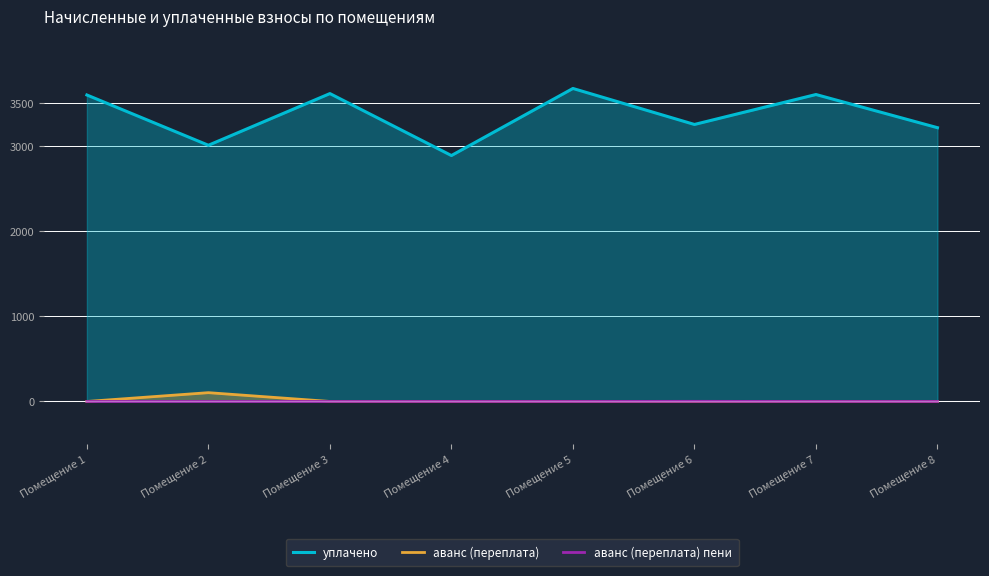

Reading right to left, list all the values displayed in this chart.

уплачено: 3211.0	3600.1	3248.9	3671.1	2884.5	3611.1	3004.9	3594.7
аванс (переплата): 0.0	0.0	0.0	0.0	0.0	0.0	103.1	0.0
аванс (переплата) пени: 0.0	0.0	1.4	0.0	0.0	0.0	0.0	0.0